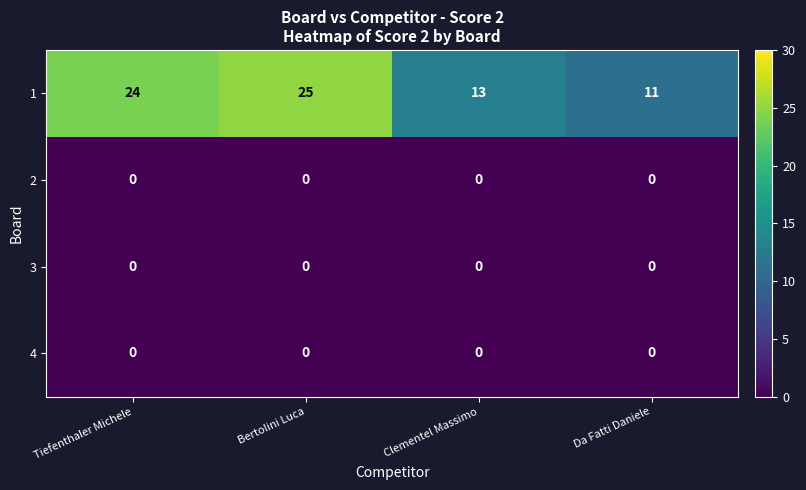

Is it true that 1 equals 11 at Da Fatti Daniele?

True